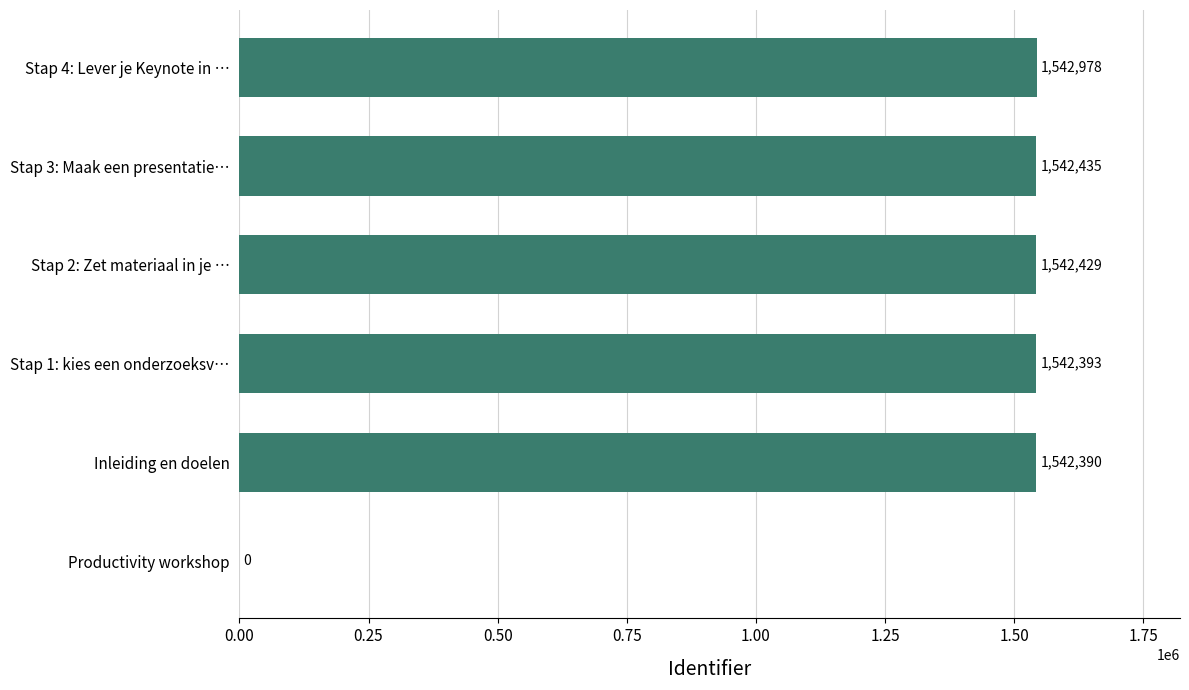

Count the number of categories in the chart.

6